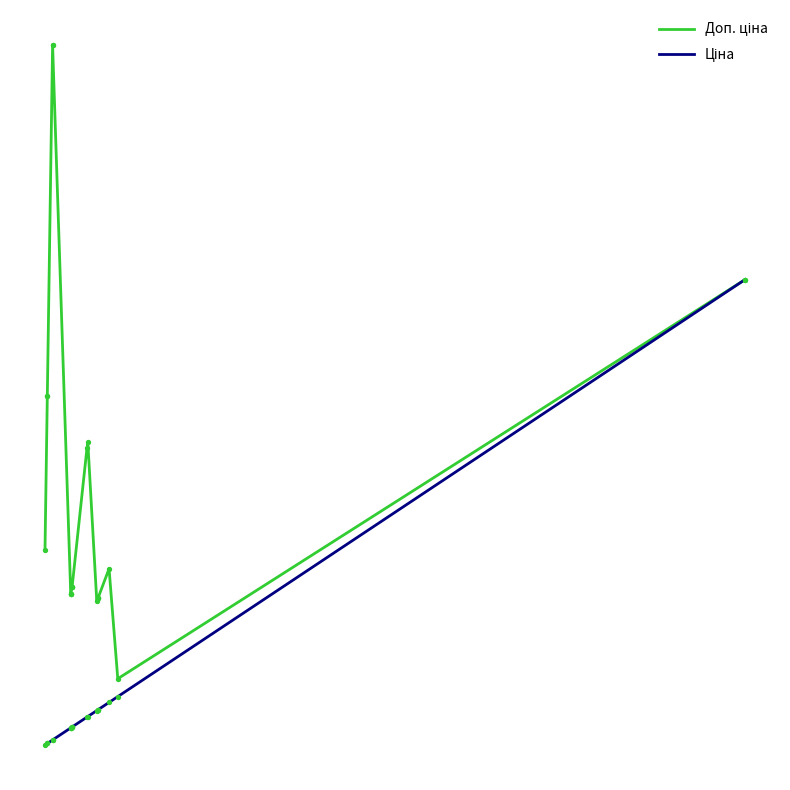

Is the value of Доп. ціна at 0 greater than the value of Ціна at 17?

Yes